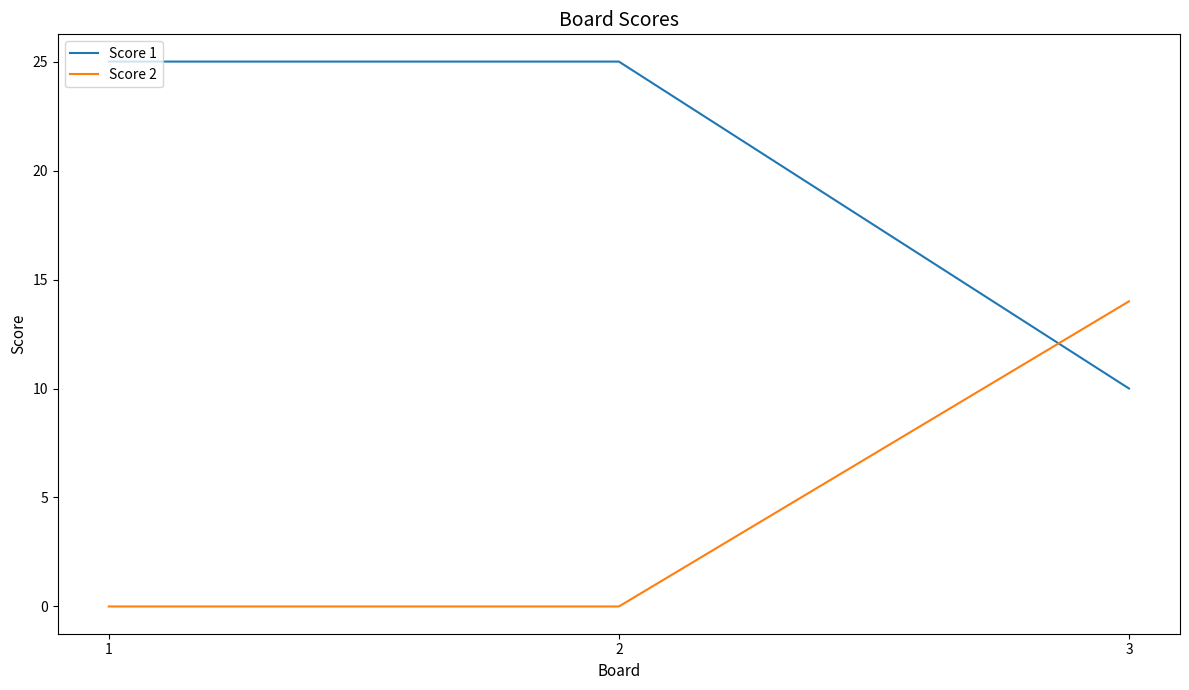

Does the chart display data point markers on the line(s)?

No